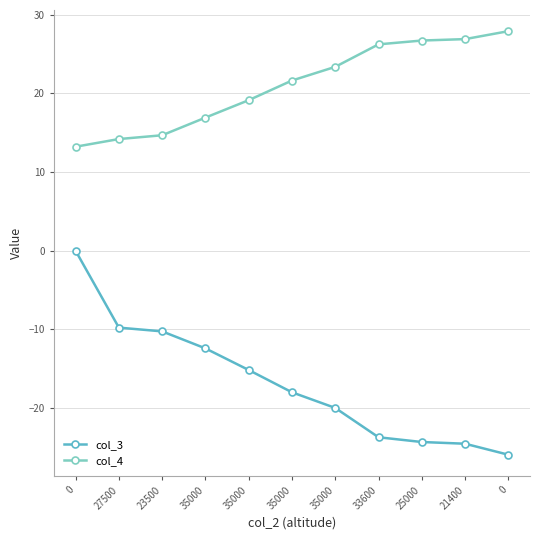

How many values in the col_4 series exceed 21?

6